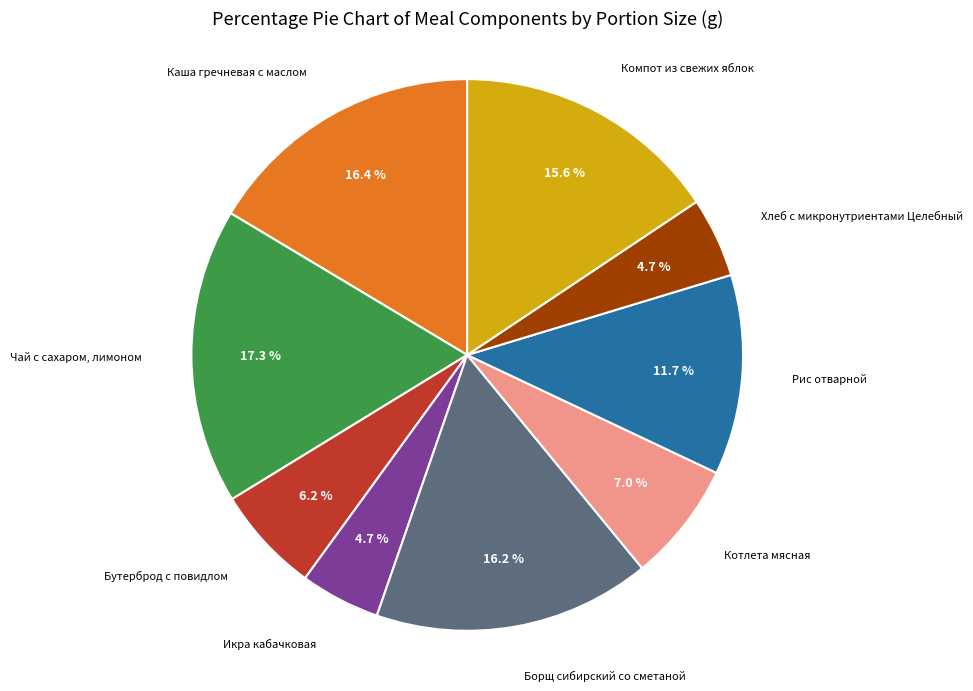

Does any single category account for the majority?

No